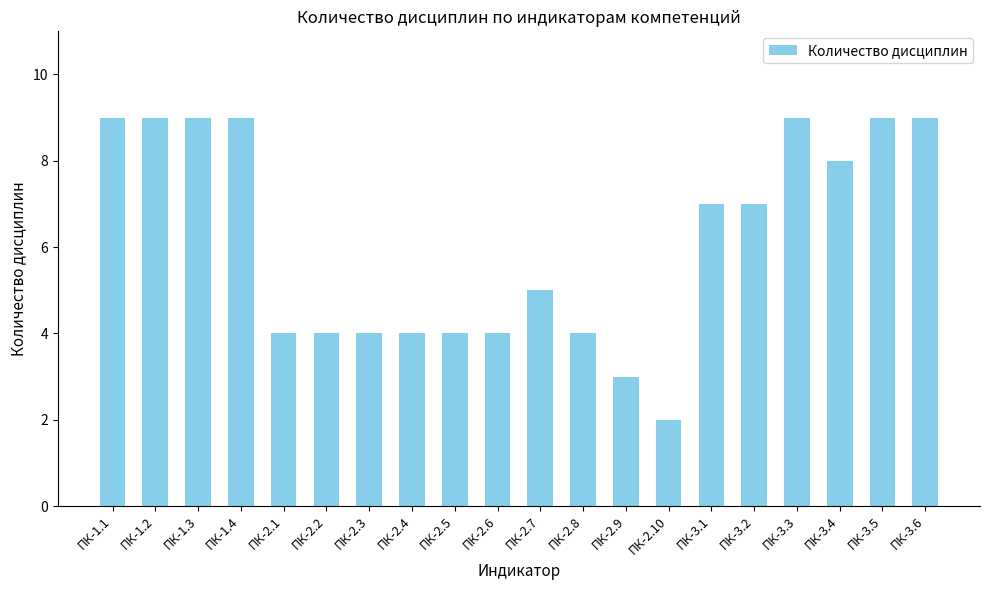

Where is the data nearest to the value 5?

ПК-2.7